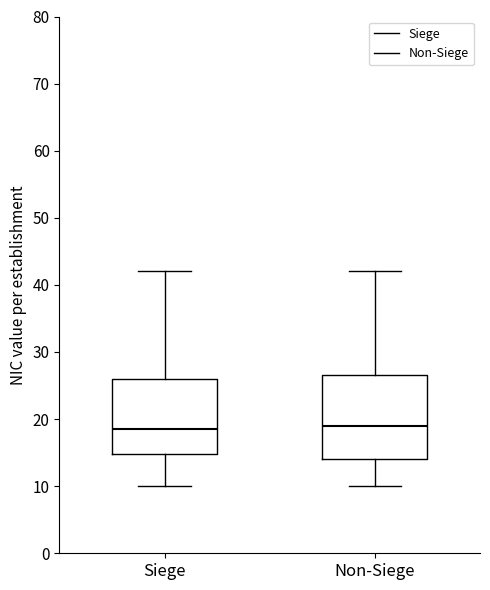

Which box is the tallest, from its lower edge to its upper edge?

Non-Siege